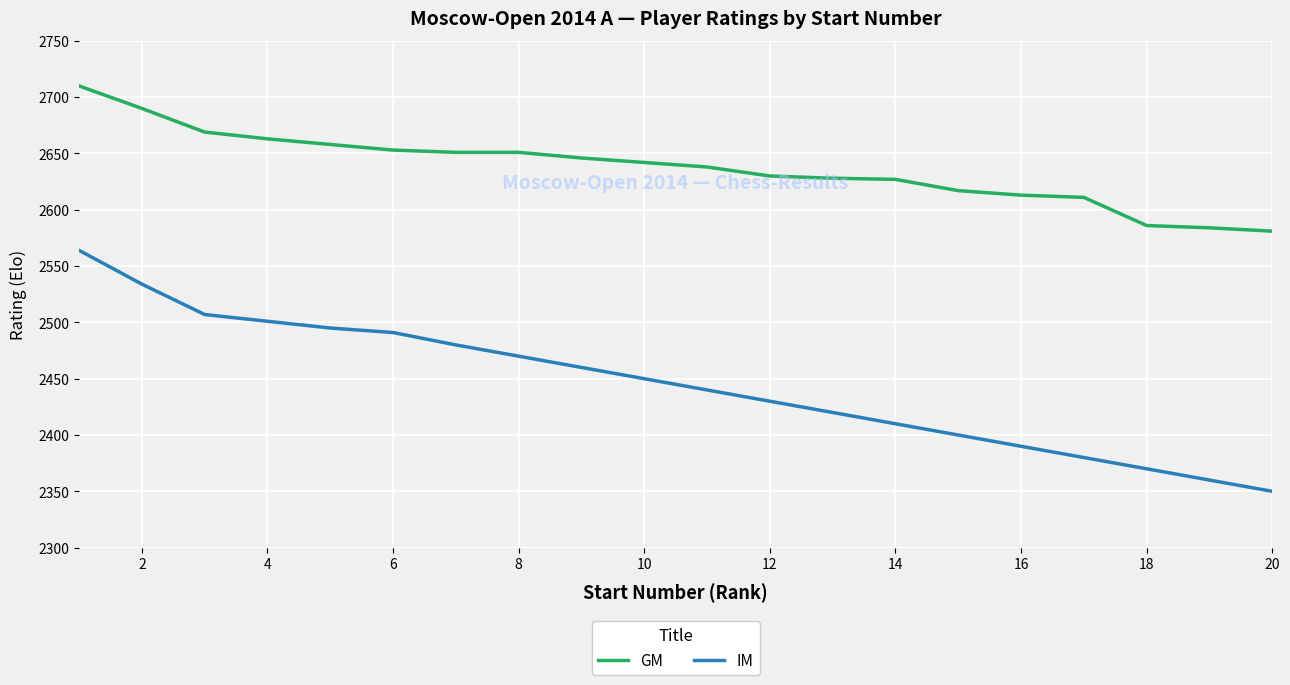

Which series has the largest total across all categories?

GM